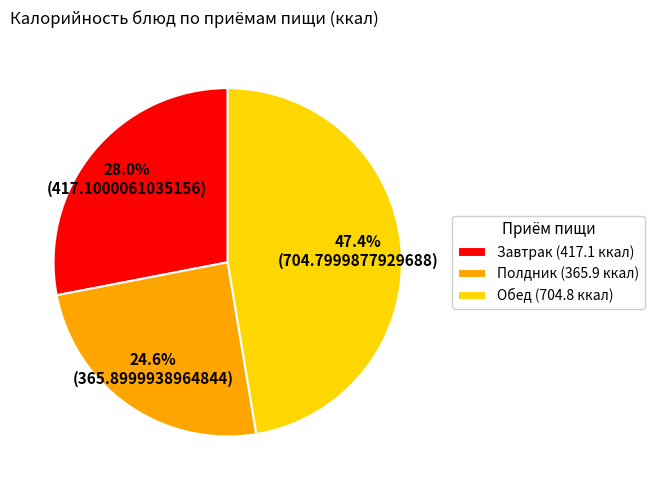

Count the number of slices in the pie.

3